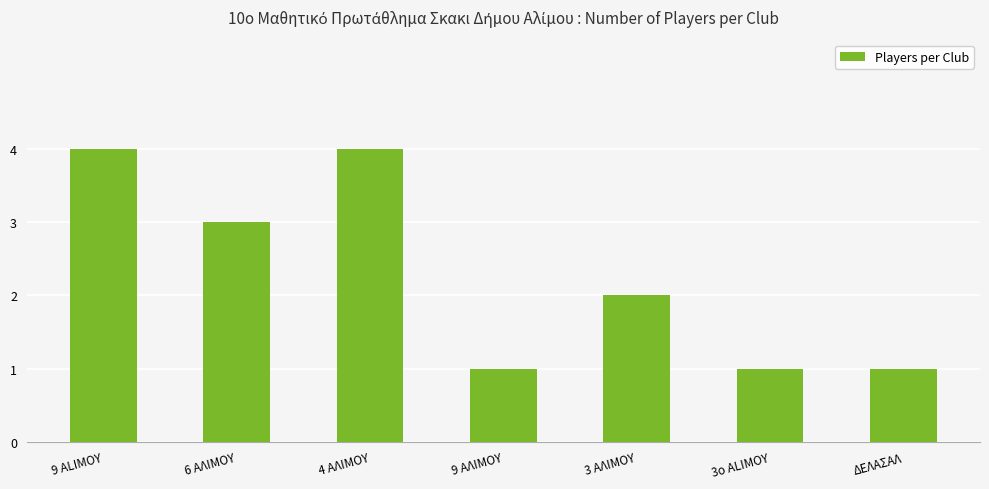

How many data points are less than 2?

3